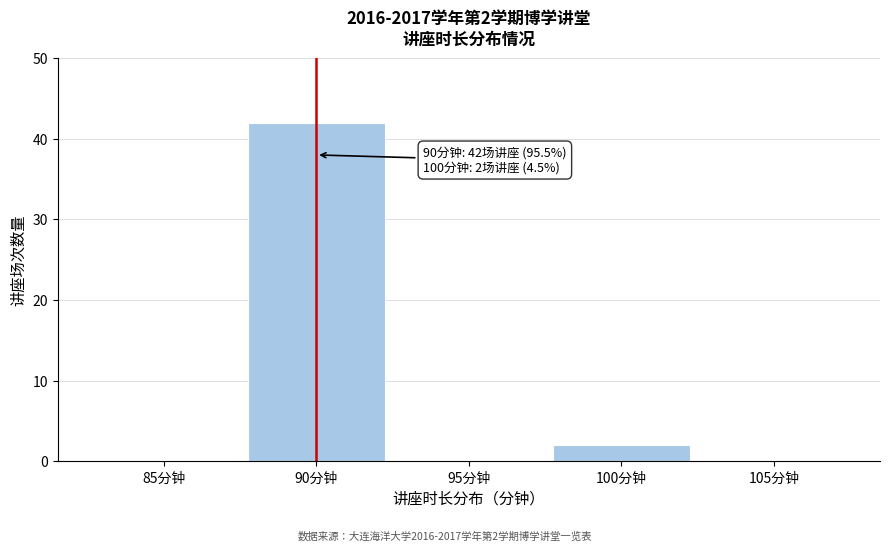

Reading left to right, list all the values displayed in this chart.

85分钟=0	90分钟=42	95分钟=0	100分钟=2	105分钟=0